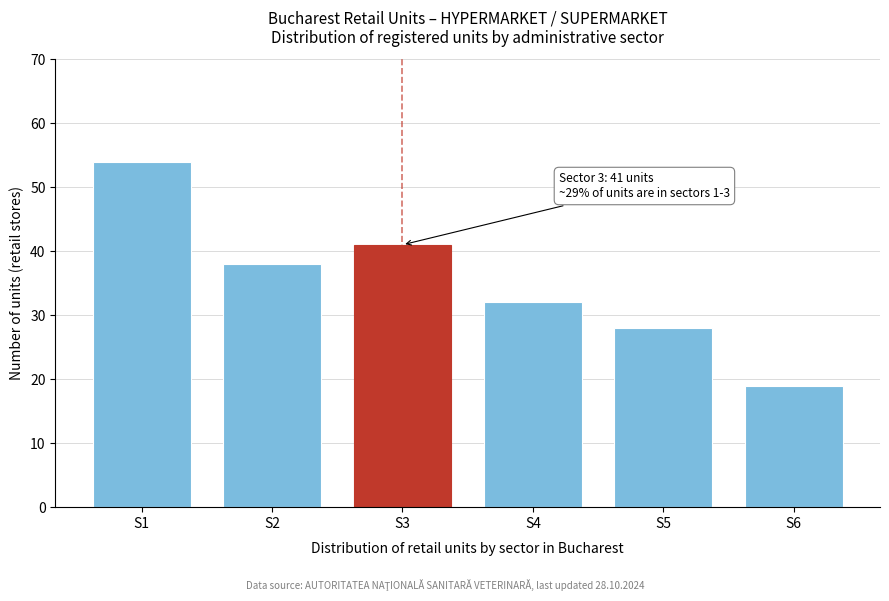

Reading left to right, list all the values displayed in this chart.

S1=54	S2=38	S3=41	S4=32	S5=28	S6=19